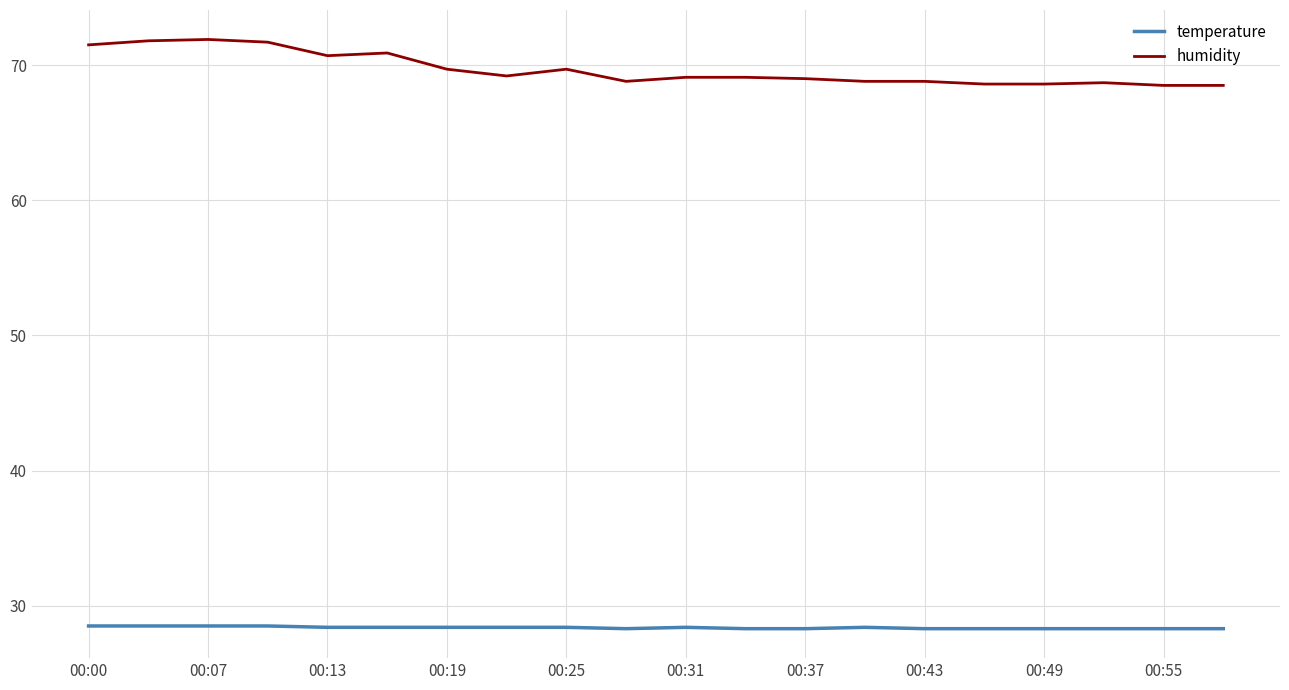

Which series has the largest range (max minus min)?

humidity